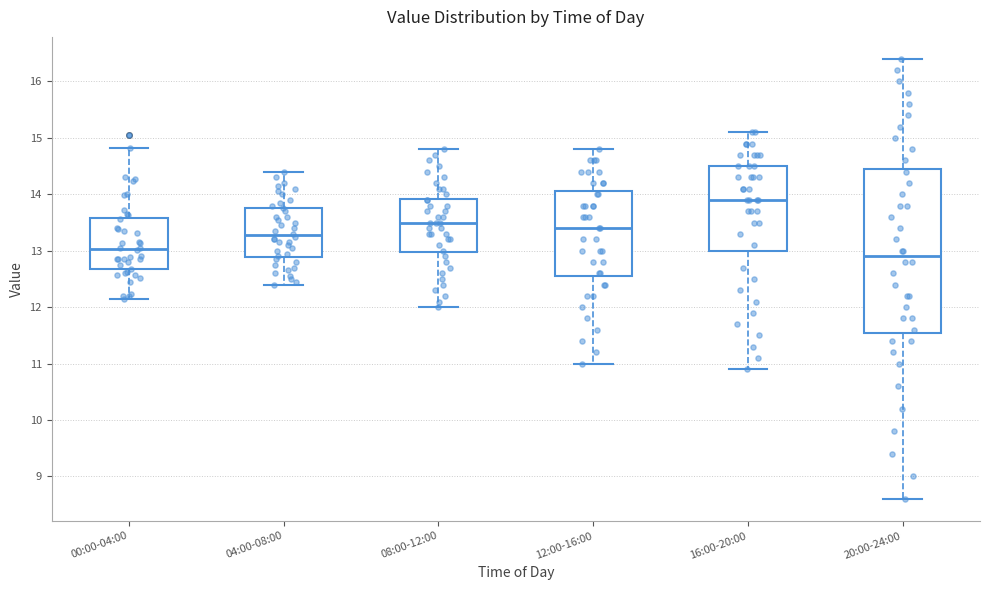

Which box has the lowest median line?

20:00-24:00